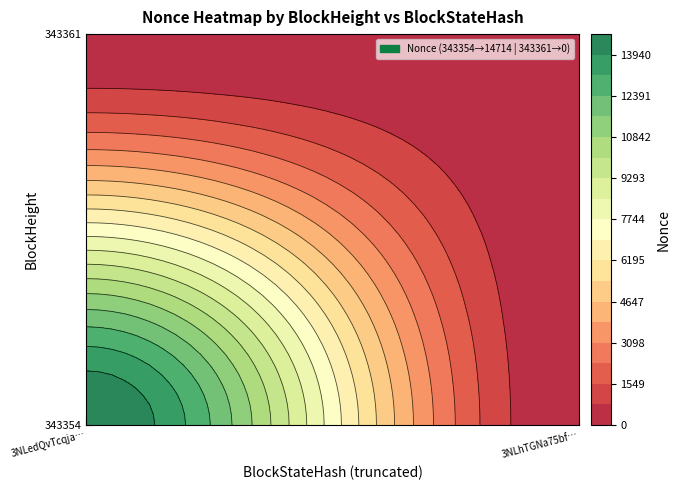

At how many categories does at least one series exceed 7489?

1